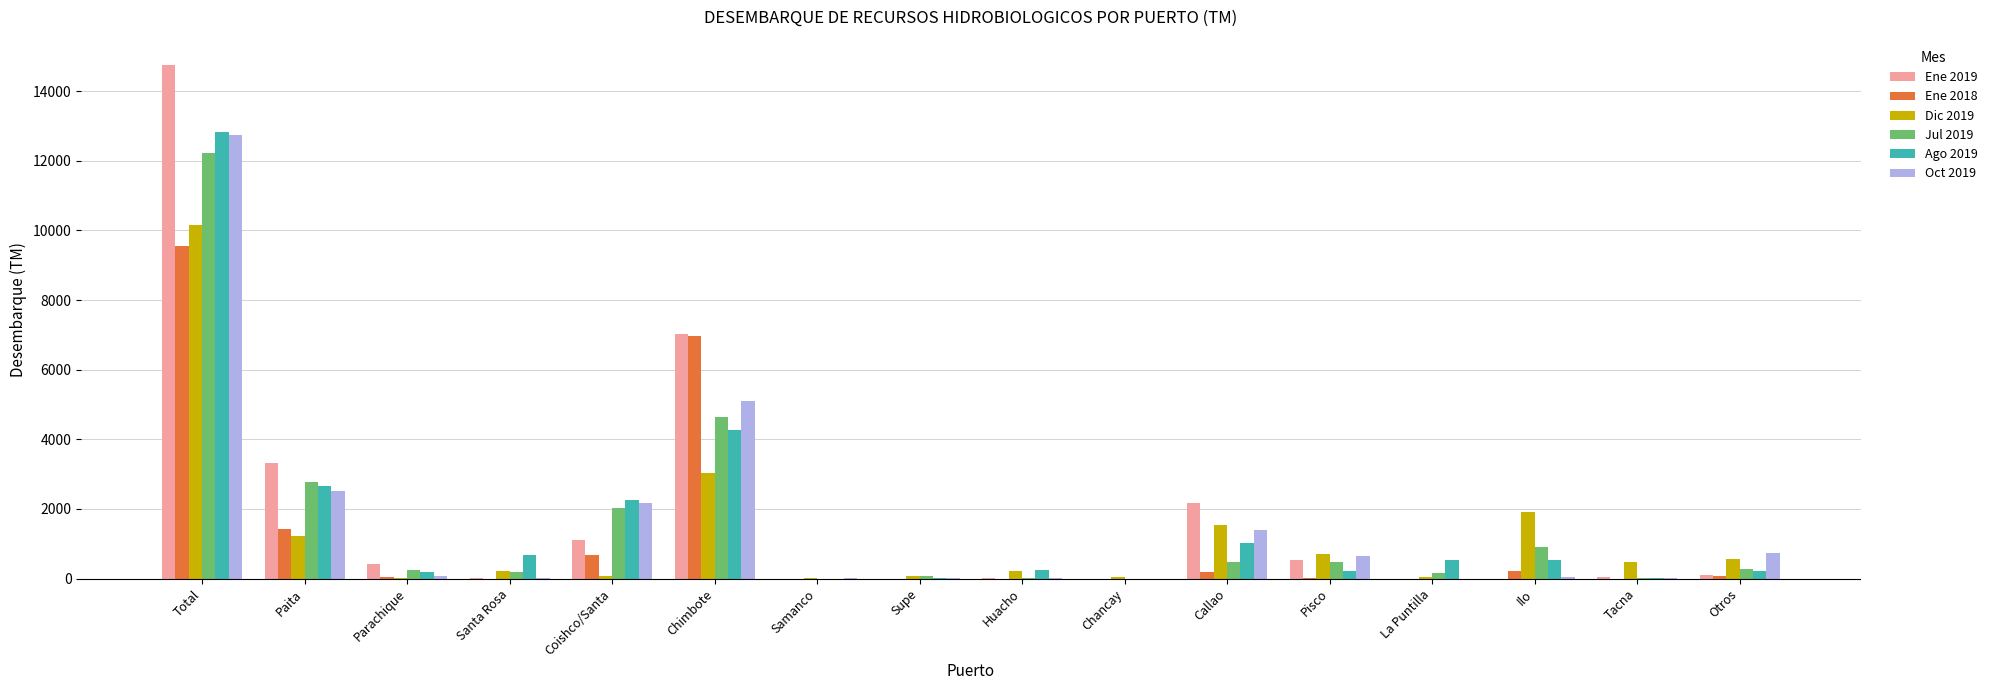

Is the value of Ene 2019 at Otros greater than the value of Ene 2018 at Coishco/Santa?

No